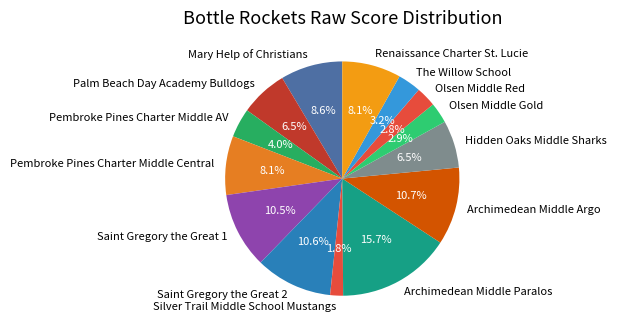

Does Saint Gregory the Great 2 represent more than half of the total?

No